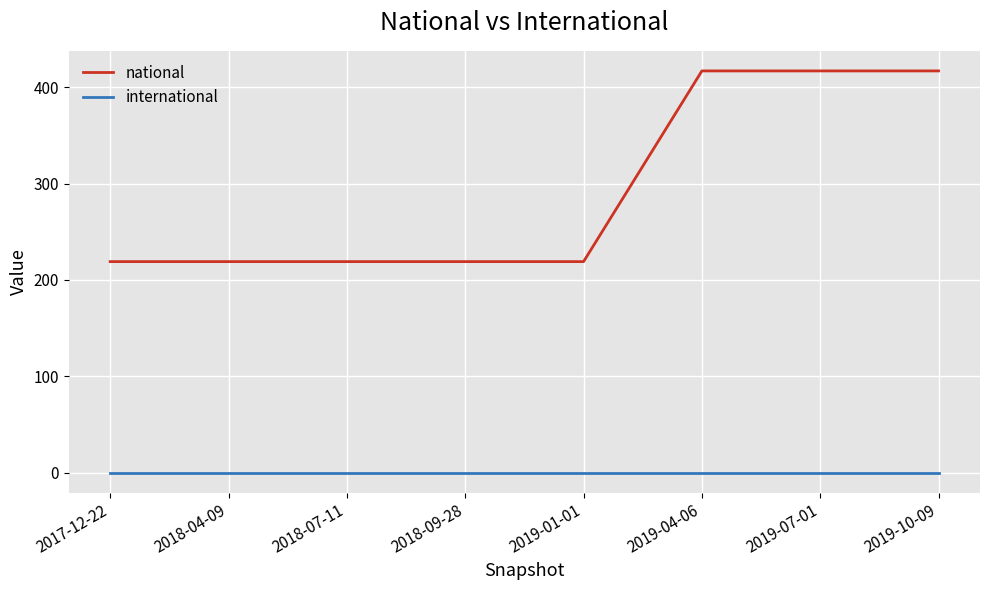

Reading left to right, what are all the values shown in this chart?

national: 2017-12-22=219	2018-04-09=219	2018-07-11=219	2018-09-28=219	2019-01-01=219	2019-04-06=417	2019-07-01=417	2019-10-09=417
international: 2017-12-22=0	2018-04-09=0	2018-07-11=0	2018-09-28=0	2019-01-01=0	2019-04-06=0	2019-07-01=0	2019-10-09=0